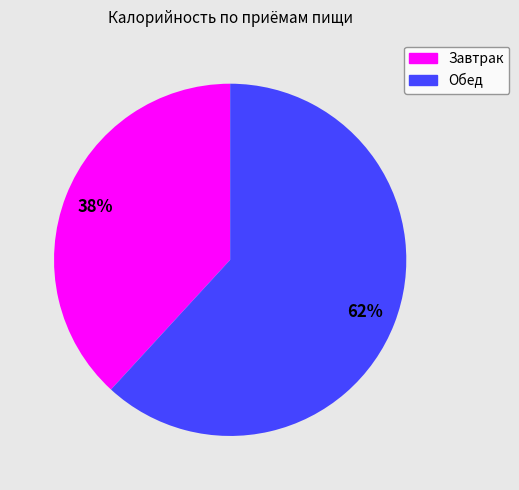

Rank the categories by value from lowest to highest.

Завтрак, Обед